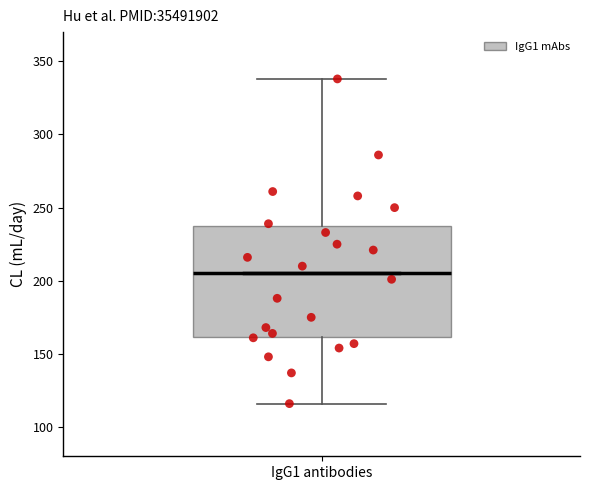

Where is the lower edge of the box for IgG1 antibodies on the y-axis? The values are not printed on the chart, so give them approximately, as read against the axis.

160